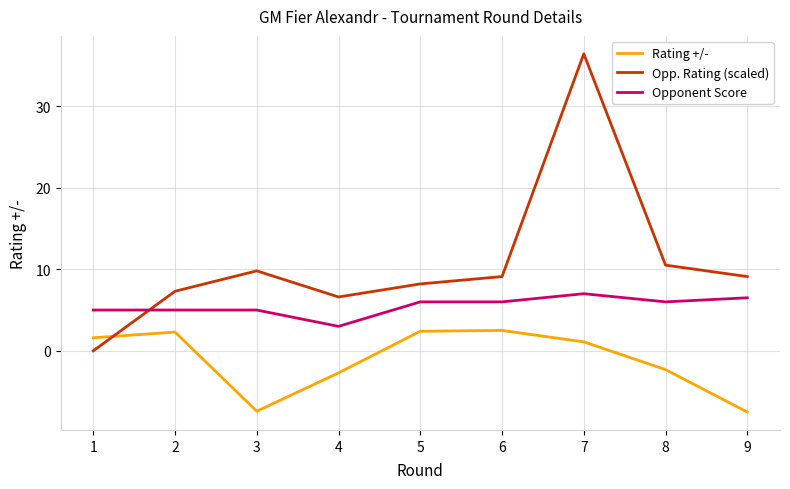

What is the total value across all series at 6?

17.6